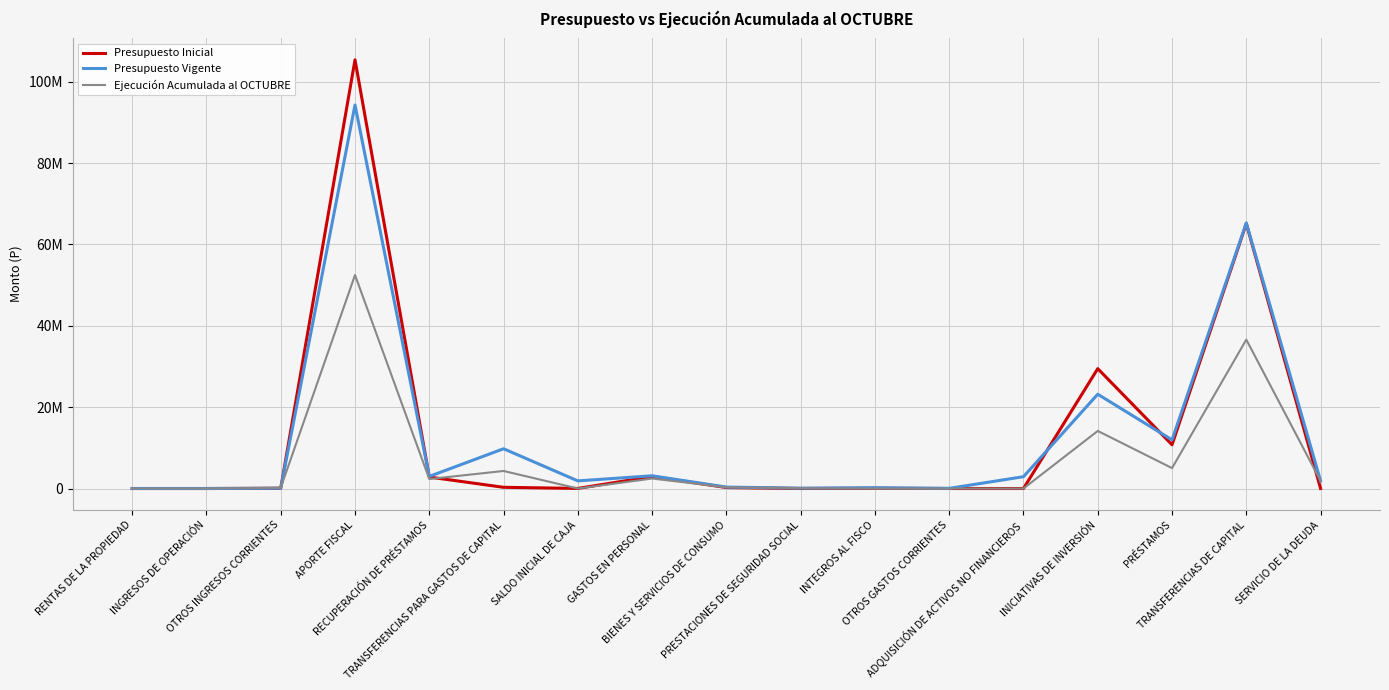

What value does the Presupuesto Vigente series have at BIENES Y SERVICIOS DE CONSUMO, to the nearest 10?

349560